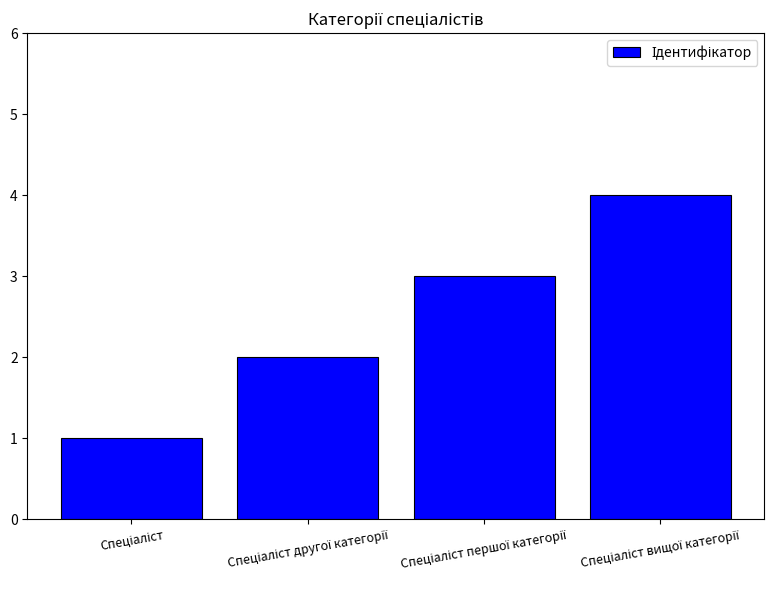

What is the greatest value displayed?

4